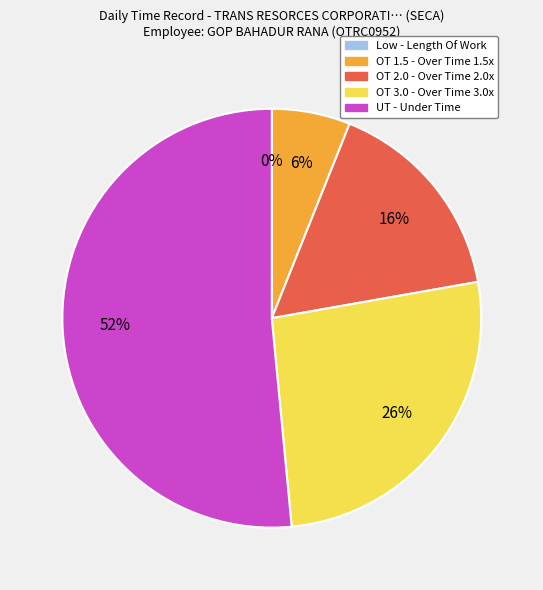

What percentage is the UT slice, to the nearest percent?

52%